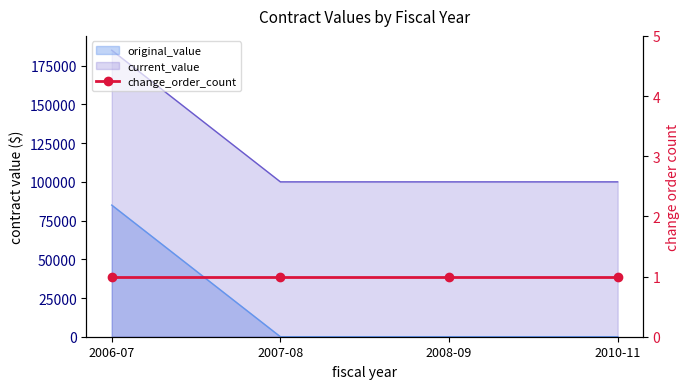

The value of original_value at 2007-08 is 0. True or false?

True